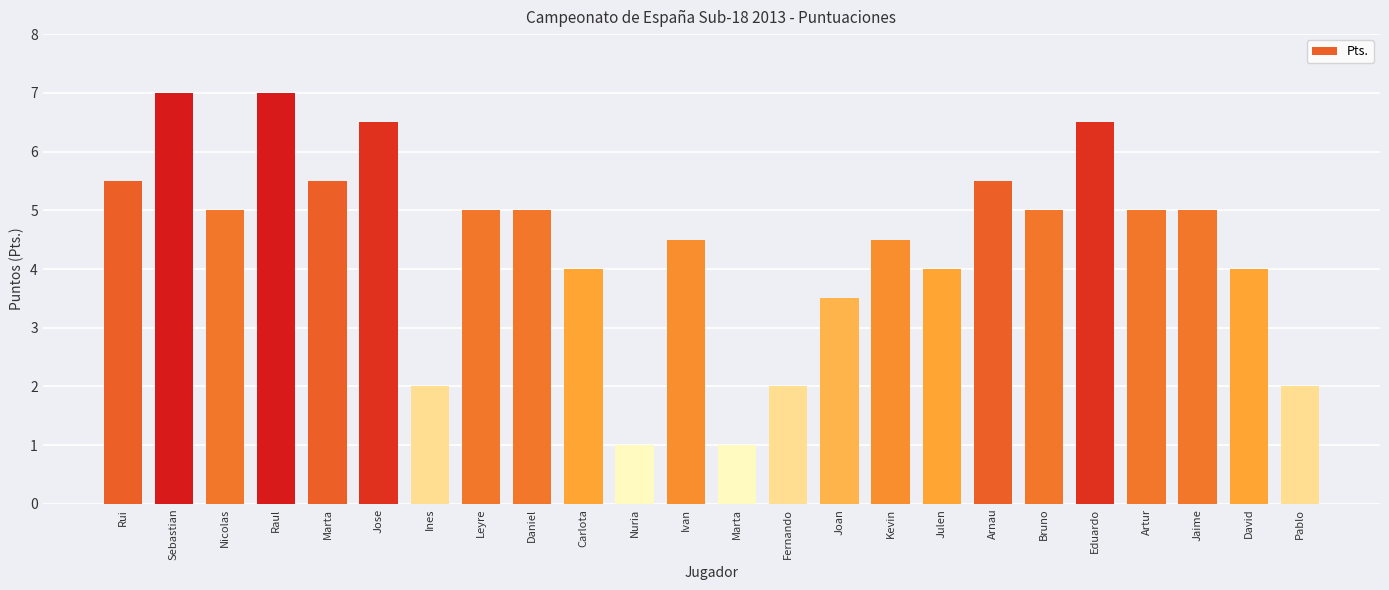

What is the value of the 4th bar from the left?

7.0